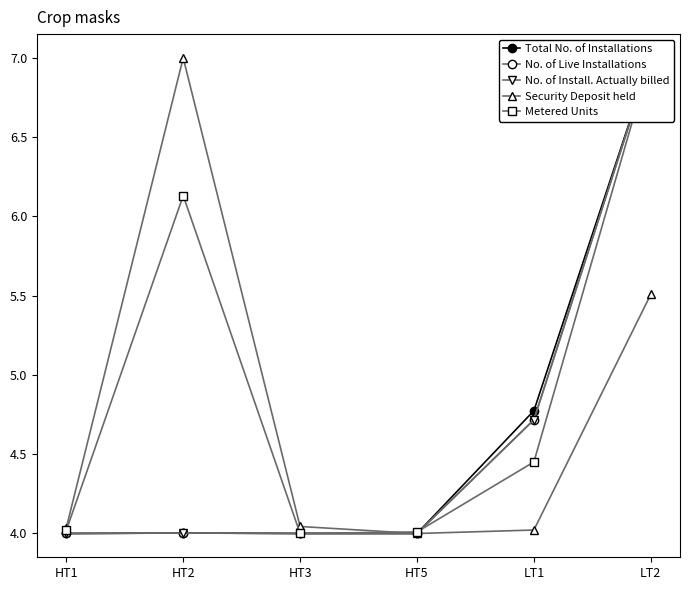

Reading left to right, extract all data points from this chart.

Total No. of Installations: 4.0	4.0	4.0	4.0	4.8	7.0
No. of Live Installations: 4.0	4.0	4.0	4.0	4.7	7.0
No. of Install. Actually billed: 4.0	4.0	4.0	4.0	4.7	7.0
Security Deposit held: 4.0	7.0	4.0	4.0	4.0	5.5
Metered Units: 4.0	6.1	4.0	4.0	4.5	7.0